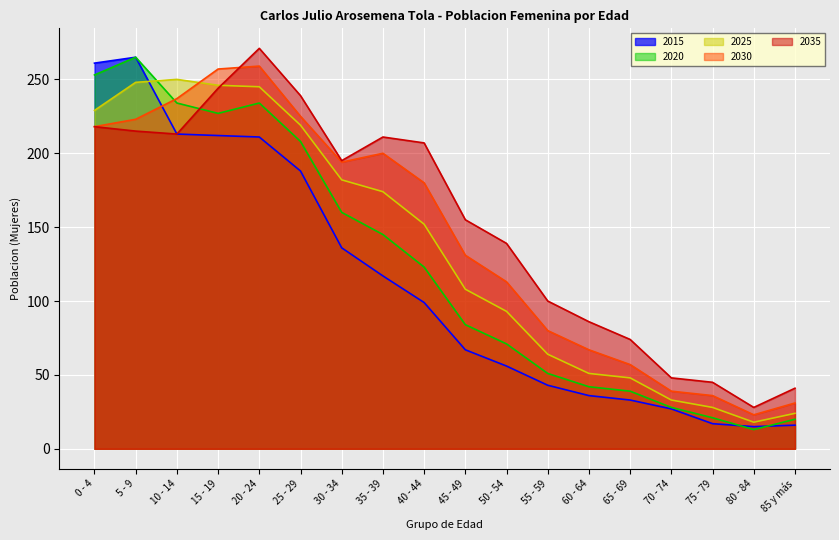

At which category does 2020 reach its first local peak?

5 - 9